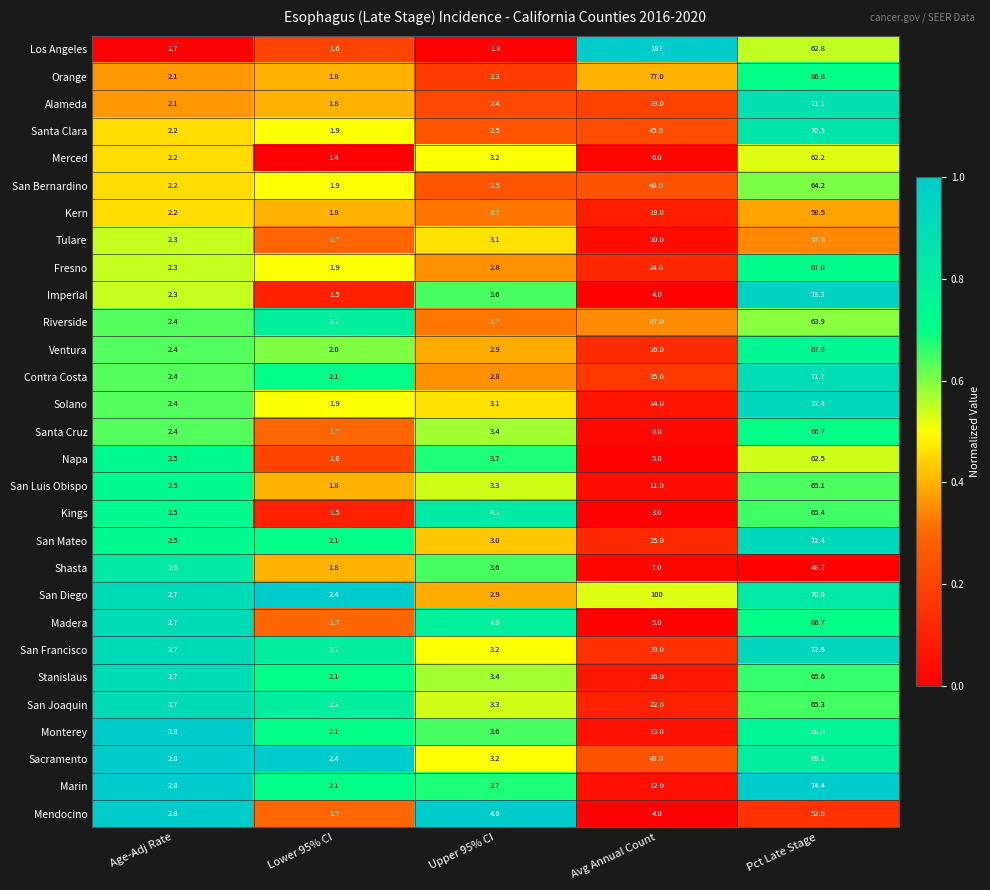

What is the greatest value displayed?

187.0